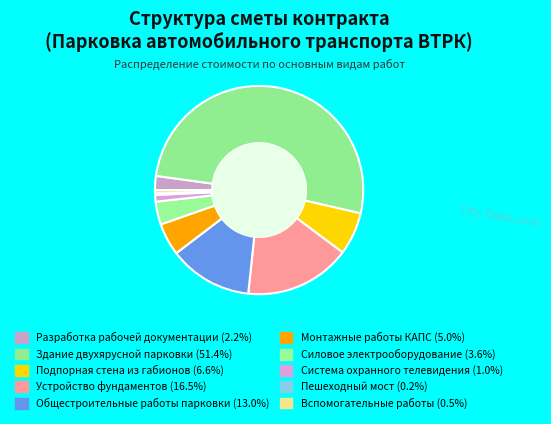

True or false: Пешеходный мост accounts for 10% of the total.

False